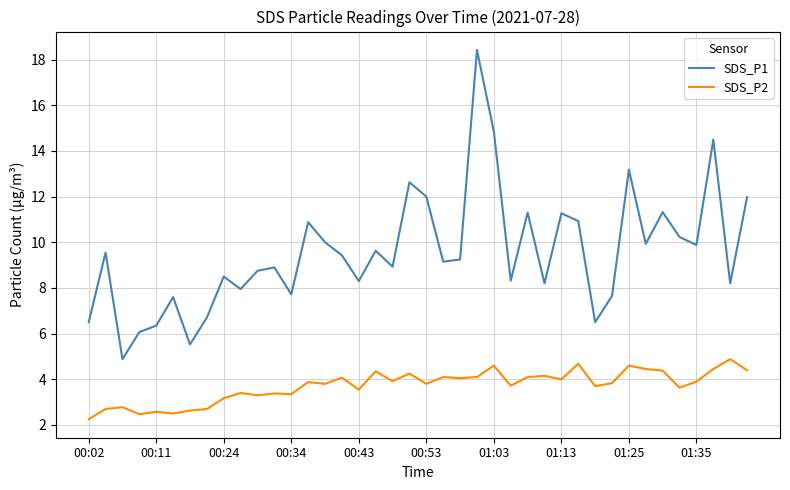

How many values in the SDS_P2 series are below 3?

8